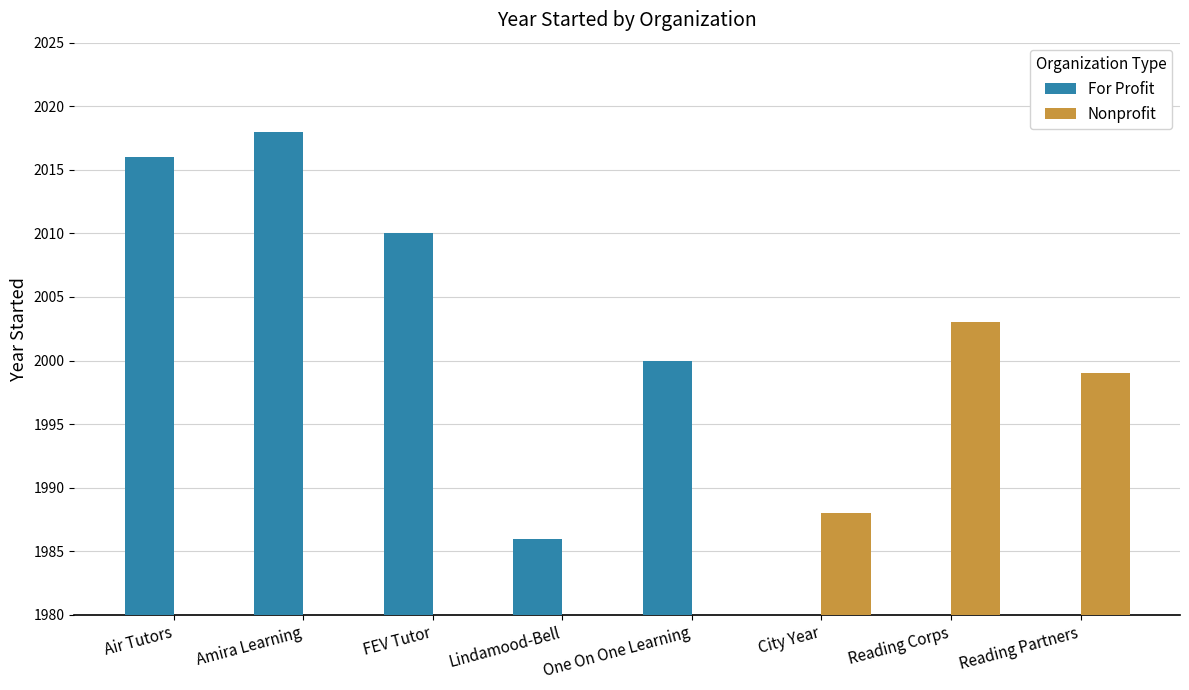

Rank the categories by For Profit value from highest to lowest.

Amira Learning, Air Tutors, FEV Tutor, One On One Learning, City Year, Reading Corps, Reading Partners, Lindamood-Bell